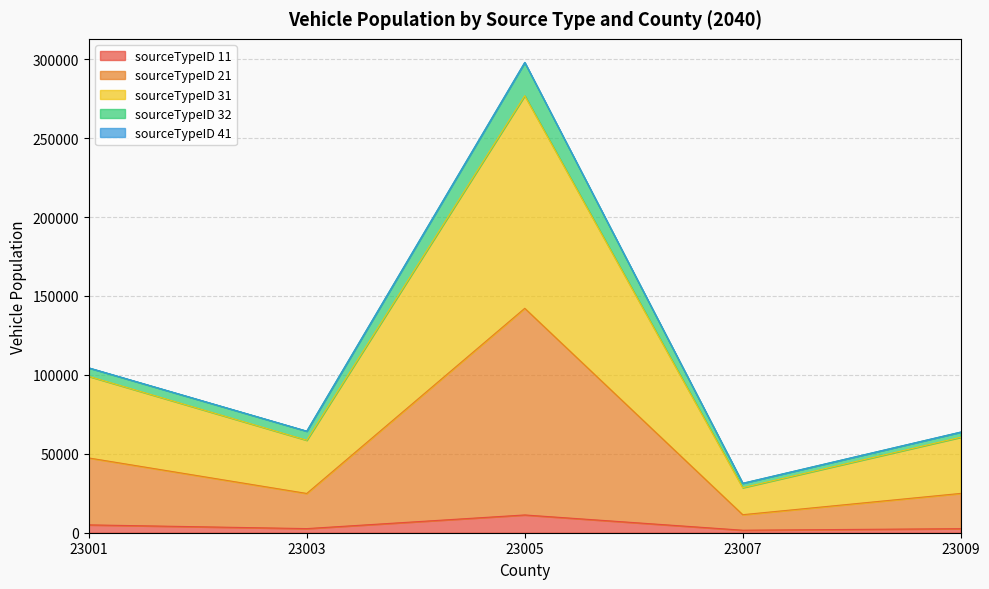

True or false: 11 and 21 cross at least once.

False